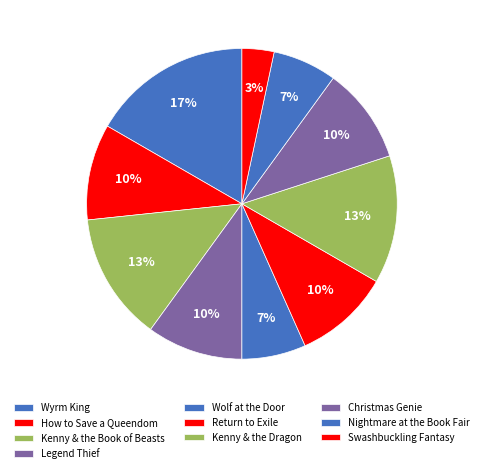

To the nearest percent, what is the difference between the Wolf at the Door and Wyrm King slice percentages?

10%